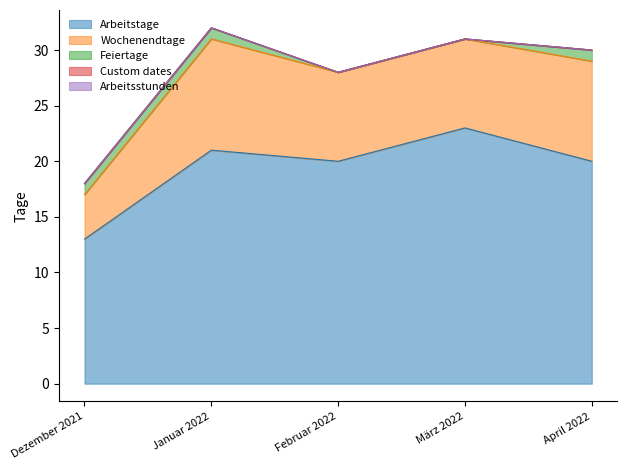

Reading left to right, transcribe all the data shown in this chart.

Arbeitstage: Dezember 2021=13	Januar 2022=21	Februar 2022=20	März 2022=23	April 2022=20
Wochenendtage: Dezember 2021=4	Januar 2022=10	Februar 2022=8	März 2022=8	April 2022=9
Feiertage: Dezember 2021=1	Januar 2022=1	Februar 2022=0	März 2022=0	April 2022=1
Custom dates: Dezember 2021=0	Januar 2022=0	Februar 2022=0	März 2022=0	April 2022=0
Arbeitsstunden: Dezember 2021=0	Januar 2022=0	Februar 2022=0	März 2022=0	April 2022=0